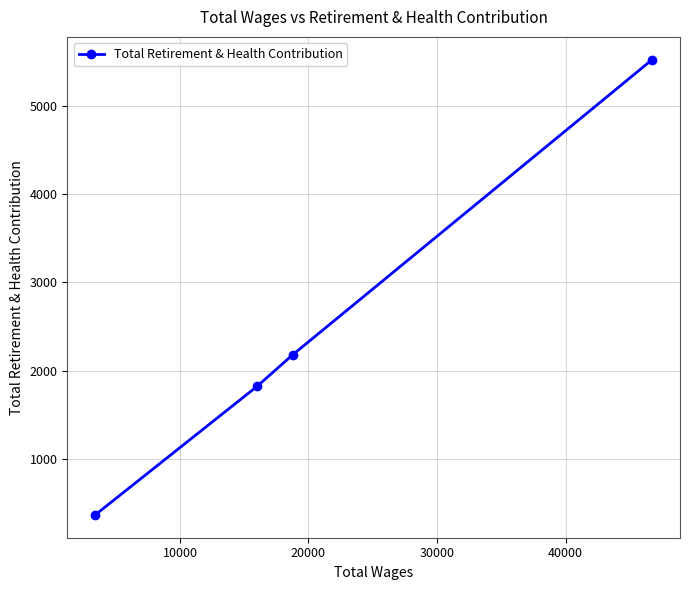

What is the difference between the maximum and minimum values?

5158